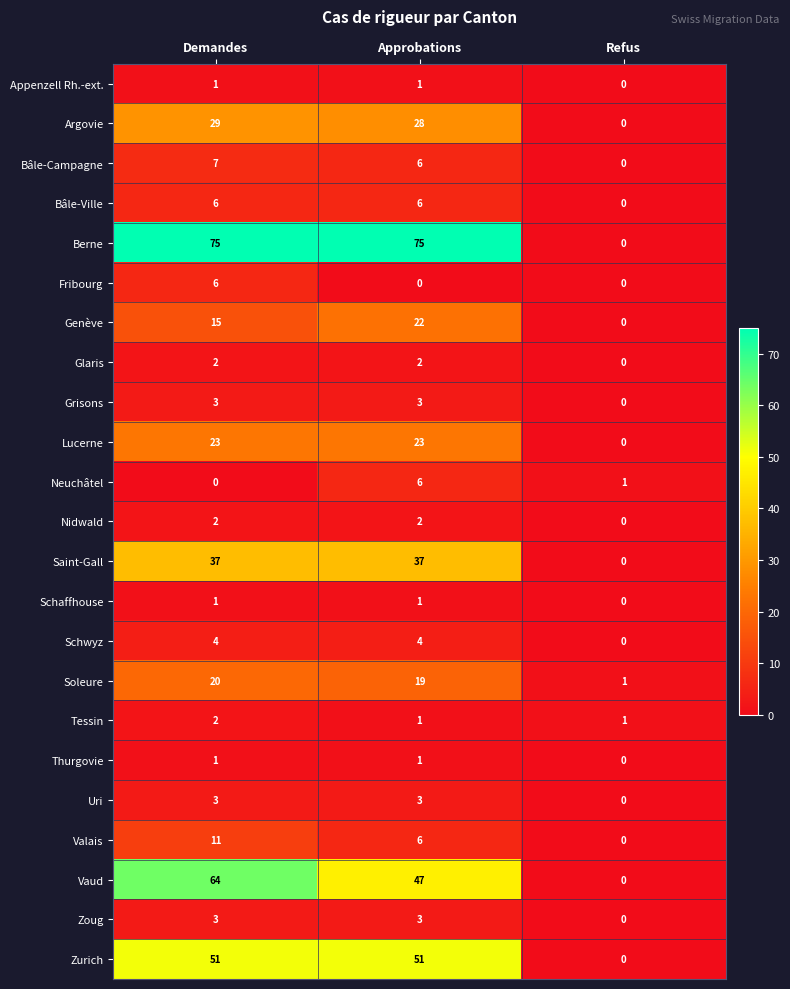

What is the approximate value of Grisons at Approbations?

3